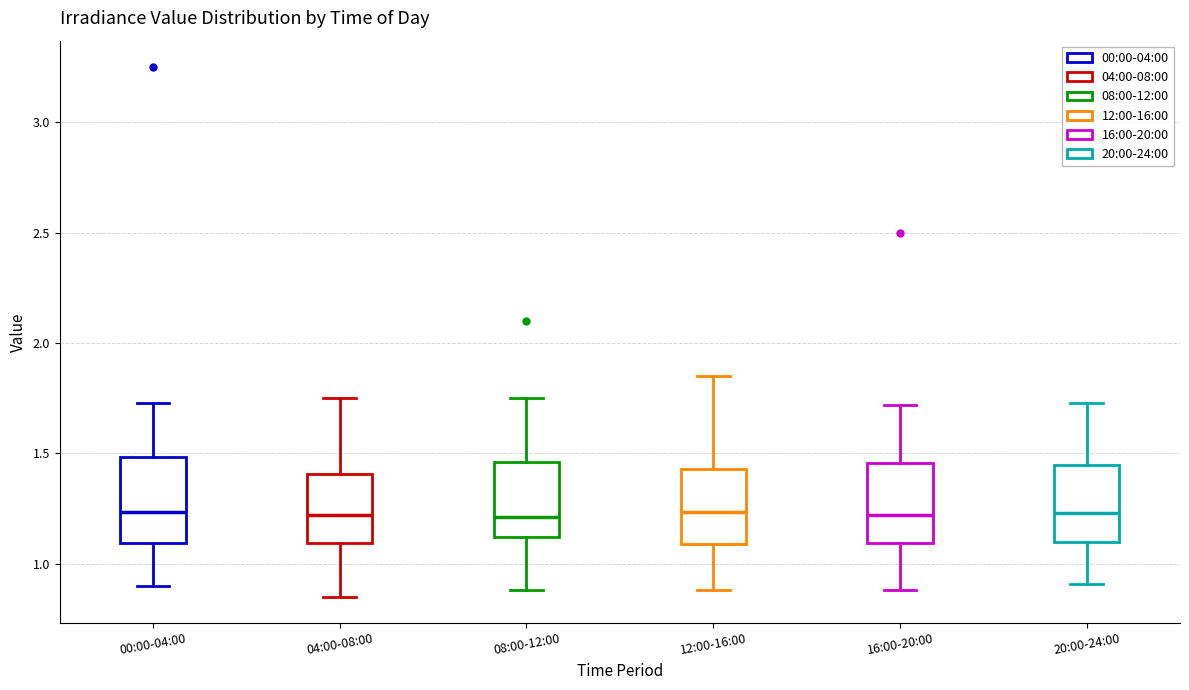

Reading left to right, read every box against the y-axis: the position of its median line, the range the box covers, and the ends of its whiskers. The values are not printed on the chart, so give them approximately, as read against the axis.

00:00-04:00: median 1.25, box 1.10 to 1.50, whiskers 0.90 to 1.75
04:00-08:00: median 1.20, box 1.10 to 1.40, whiskers 0.85 to 1.75
08:00-12:00: median 1.20, box 1.10 to 1.45, whiskers 0.90 to 1.75
12:00-16:00: median 1.25, box 1.10 to 1.45, whiskers 0.90 to 1.85
16:00-20:00: median 1.20, box 1.10 to 1.45, whiskers 0.90 to 1.70
20:00-24:00: median 1.25, box 1.10 to 1.45, whiskers 0.90 to 1.75